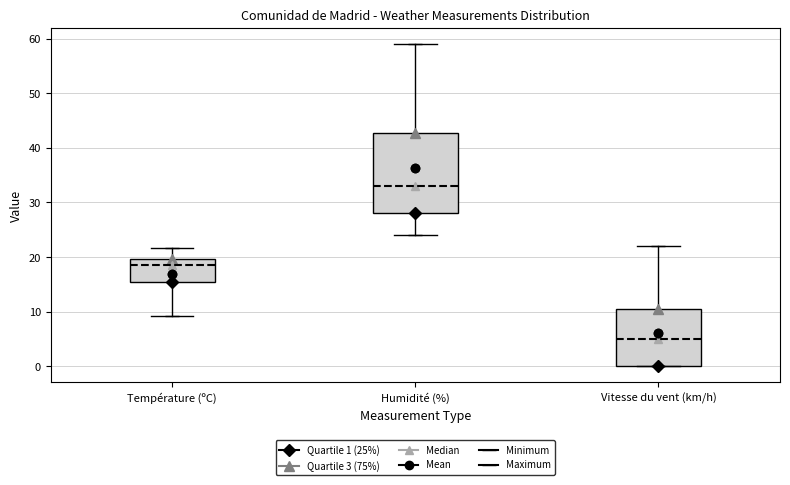

Reading left to right, read every box against the y-axis: the position of its median line, the range the box covers, and the ends of its whiskers. The values are not printed on the chart, so give them approximately, as read against the axis.

Température (ºC): median 19, box 15 to 20, whiskers 9 to 22
Humidité (%): median 33, box 28 to 43, whiskers 24 to 59
Vitesse du vent (km/h): median 5, box 0 to 11, whiskers 0 to 22